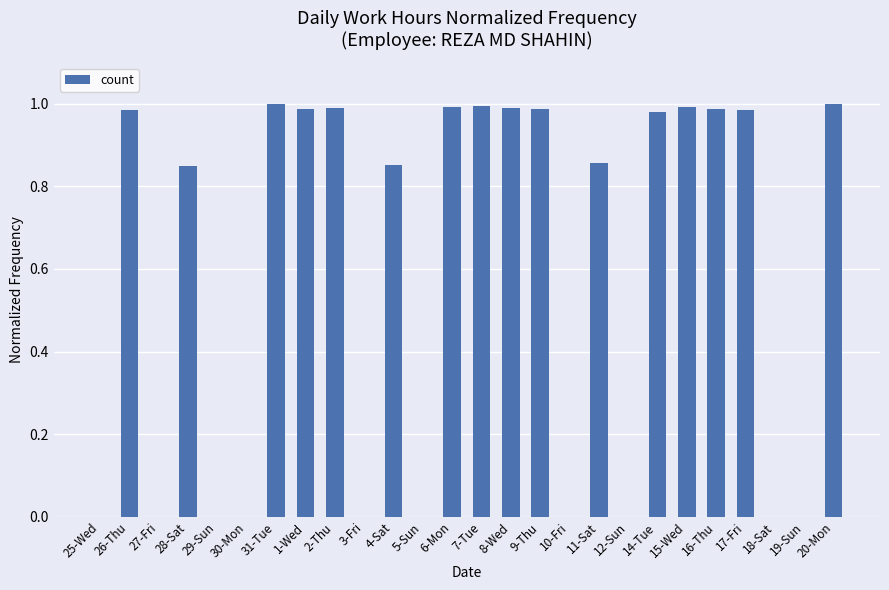

What is the sum of all values?

15.4